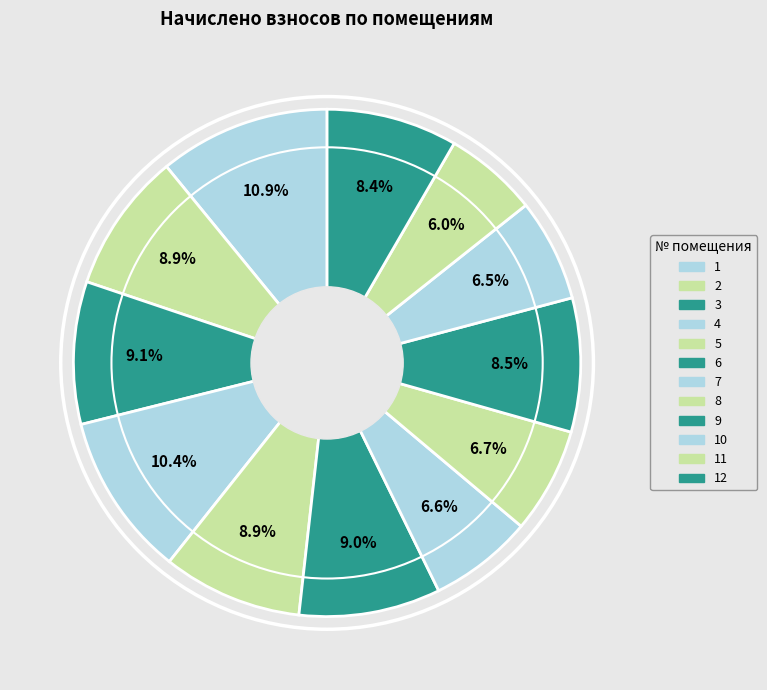

Count the number of slices in the pie.

12